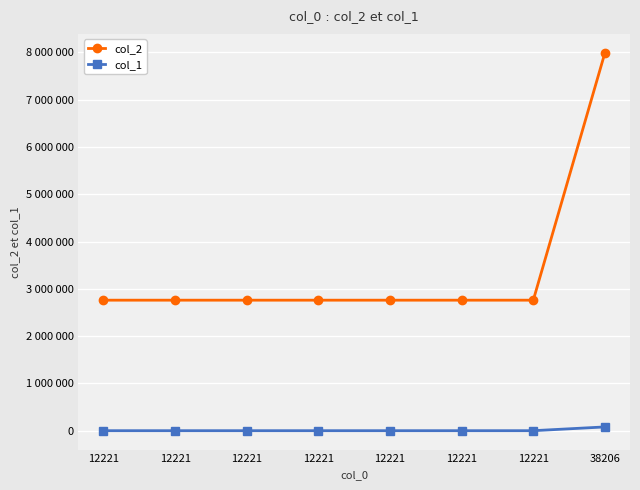

What are all the series names shown in the legend?

col_2, col_1